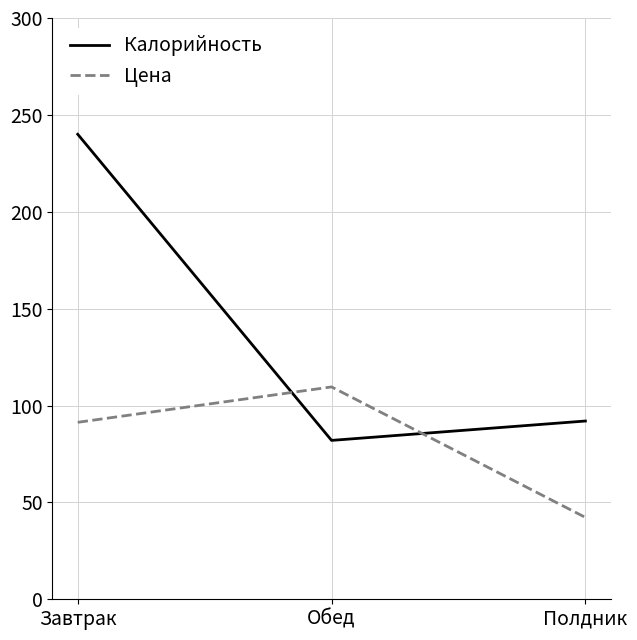

What is the greatest value displayed?

240.0